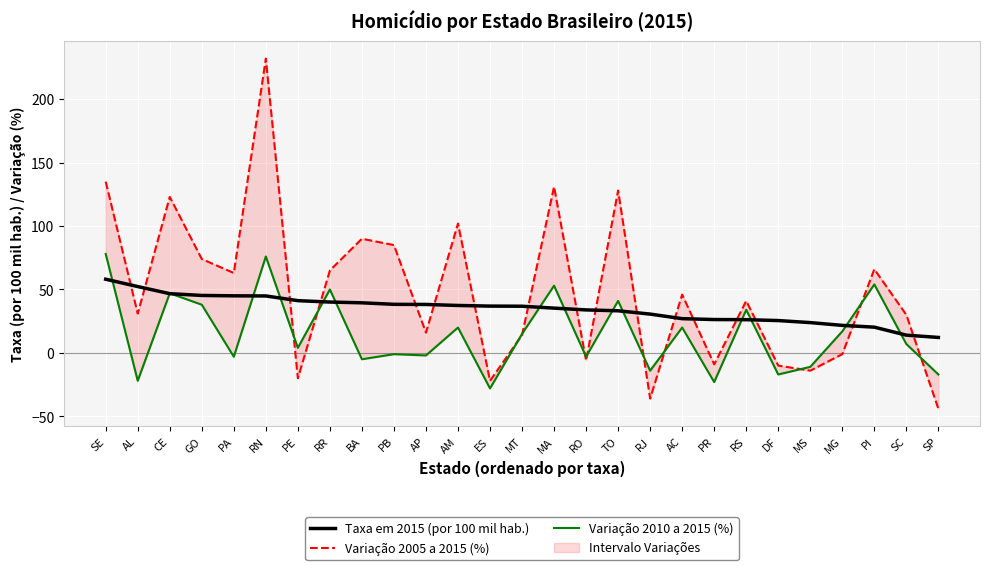

Rank the series at PE from lowest to highest value.

Variação 2005 a 2015 (%), Variação 2010 a 2015 (%), Taxa em 2015 (por 100 mil hab.)